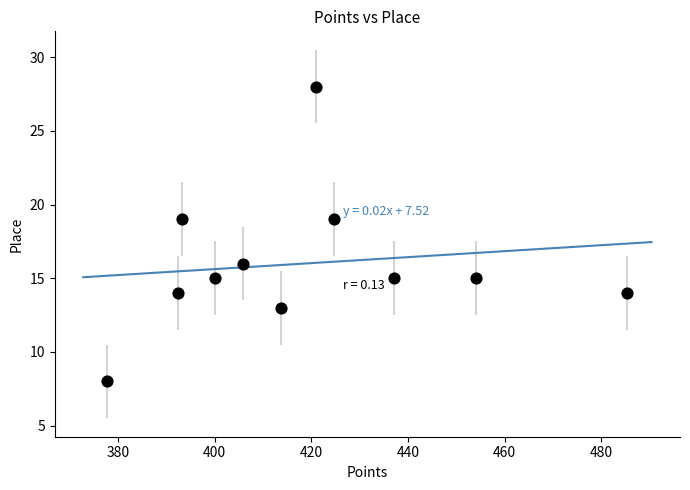

What is the range of Y values (max minus min)?

20